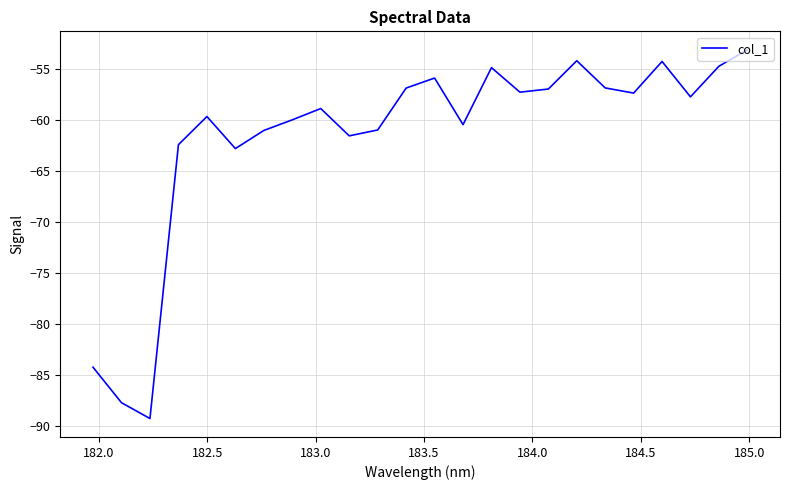

What is the difference between the maximum and minimum values?

36.1